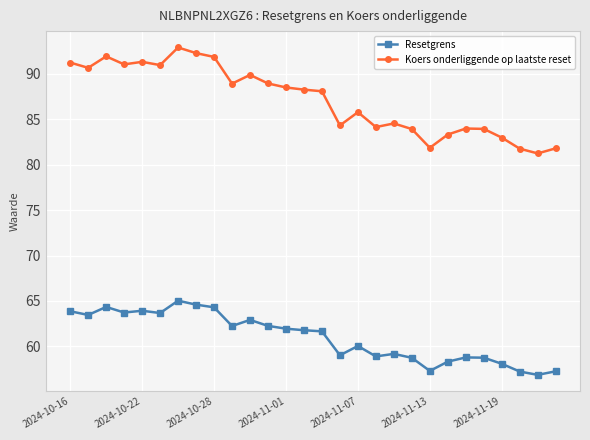

At how many categories does at least one series exceed 76?

28